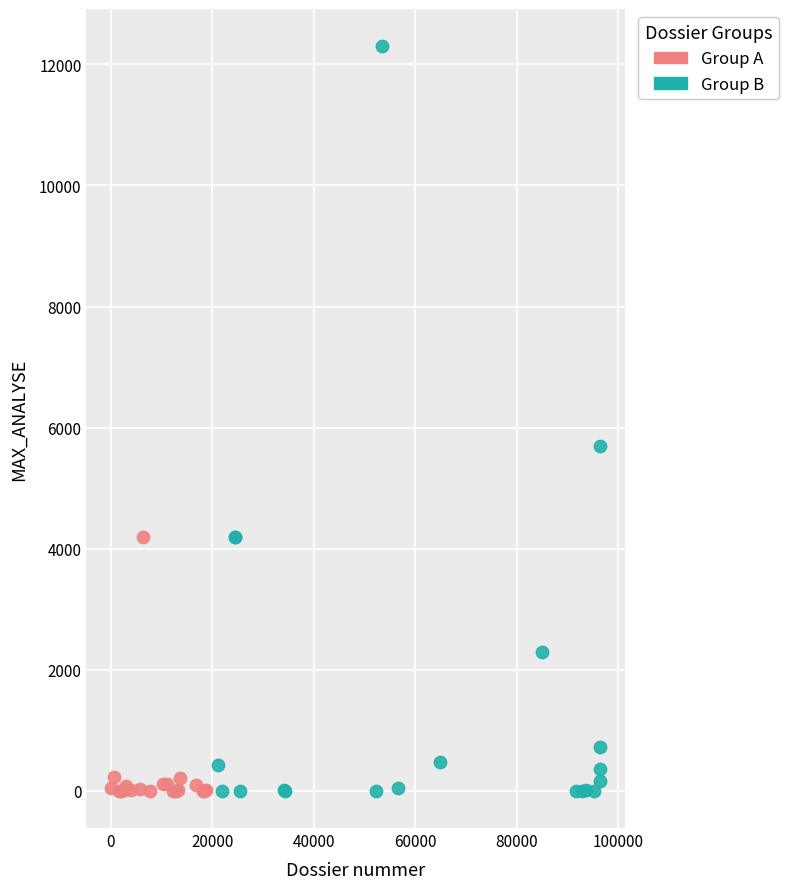

Which series has the widest spread of Y values?

Group B